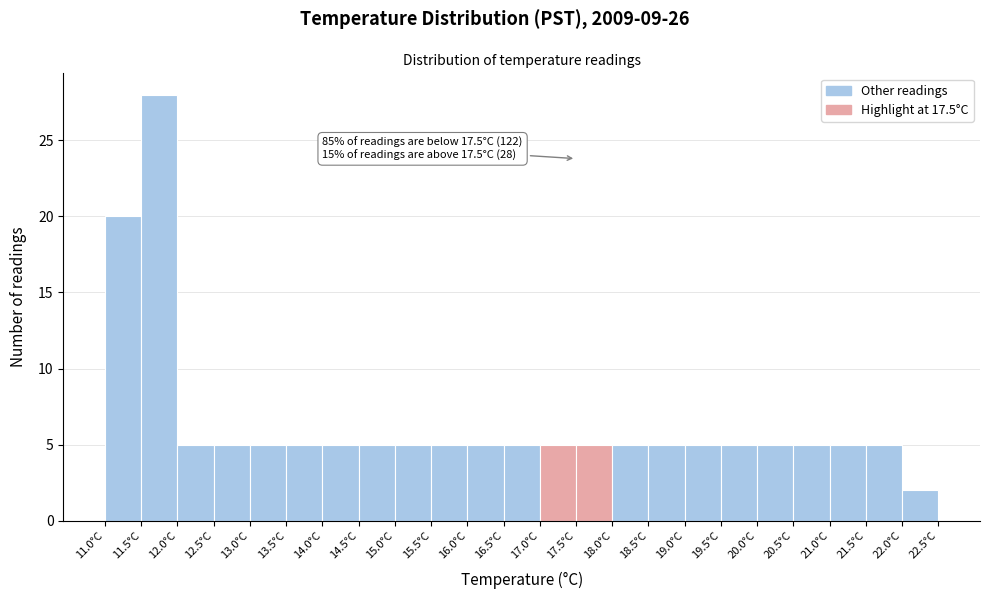

Which range on the x-axis has the tallest bar?

11.5 to 12.0